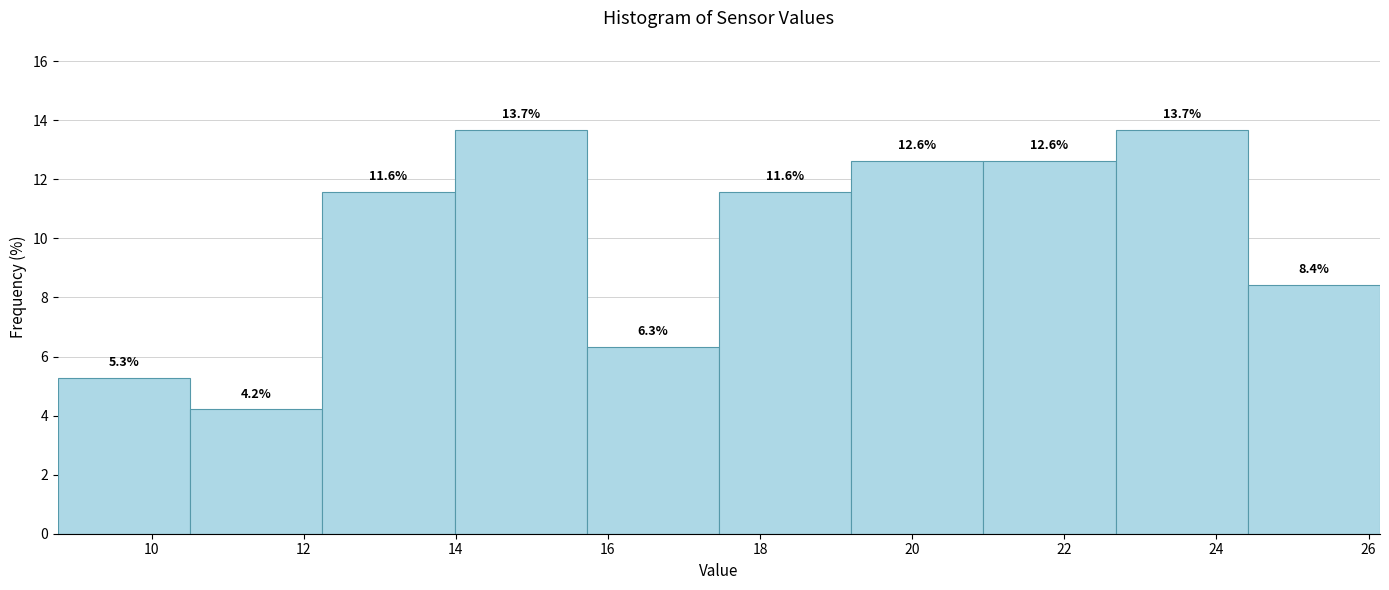

Reading left to right, transcribe this chart: for each bar, give the range it covers on the x-axis and its height. The bar edges are not printed on the chart, so give them approximately, as read against the axis.

8.8 to 10.6: 5.3
10.6 to 12.2: 4.2
12.2 to 14.0: 11.6
14.0 to 15.8: 13.7
15.8 to 17.4: 6.3
17.4 to 19.2: 11.6
19.2 to 21.0: 12.6
21.0 to 22.6: 12.6
22.6 to 24.4: 13.7
24.4 to 26.2: 8.4